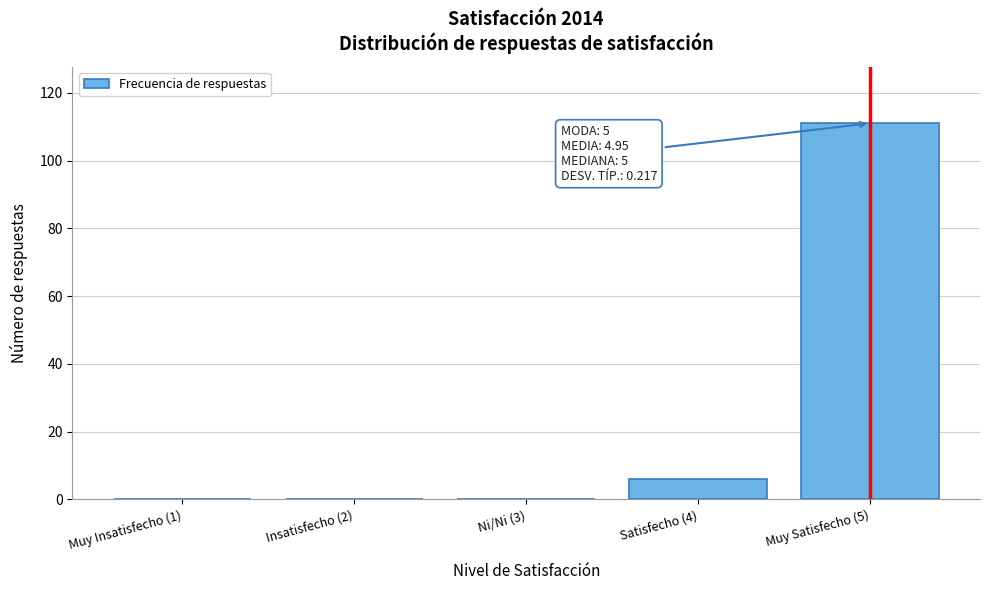

Reading left to right, list all the values displayed in this chart.

Muy Insatisfecho (1)=0	Insatisfecho (2)=0	Ni/Ni (3)=0	Satisfecho (4)=6	Muy Satisfecho (5)=111